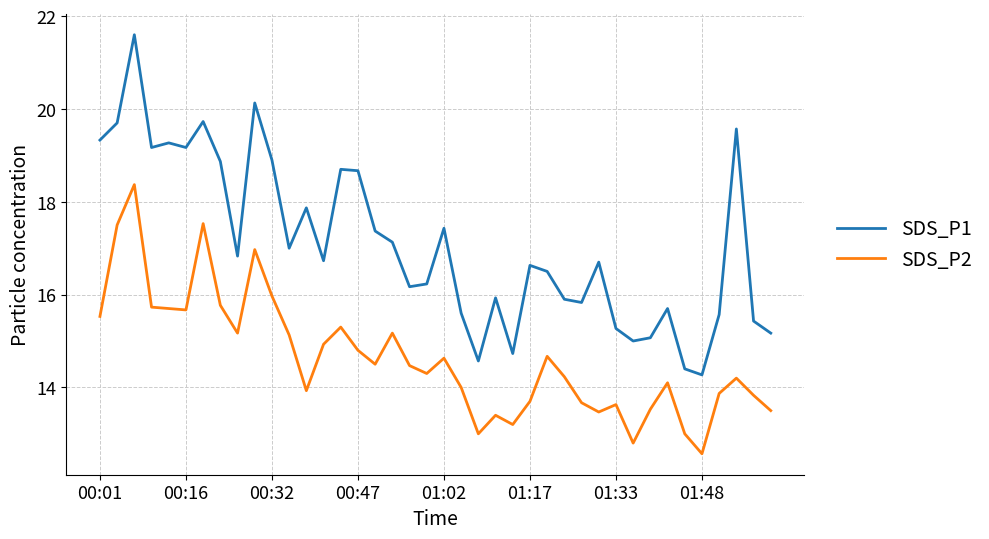

True or false: SDS_P1 and SDS_P2 cross at least once.

False